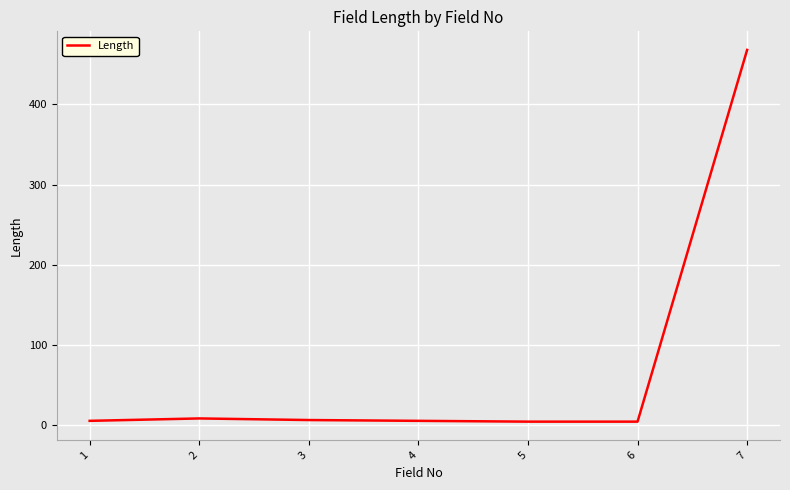

What is the sum of all values?

500